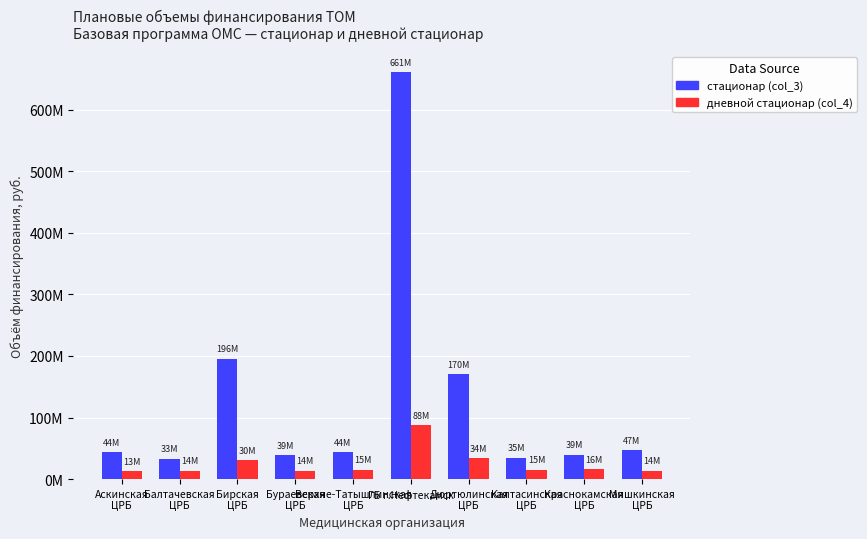

Which series has the widest spread of values?

стационар (col_3)